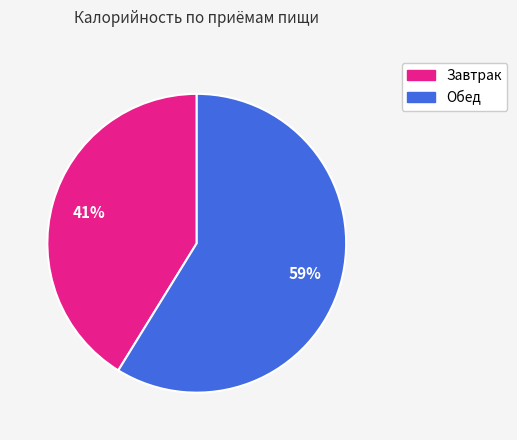

Combined, do Обед and Завтрак account for over 50%?

Yes